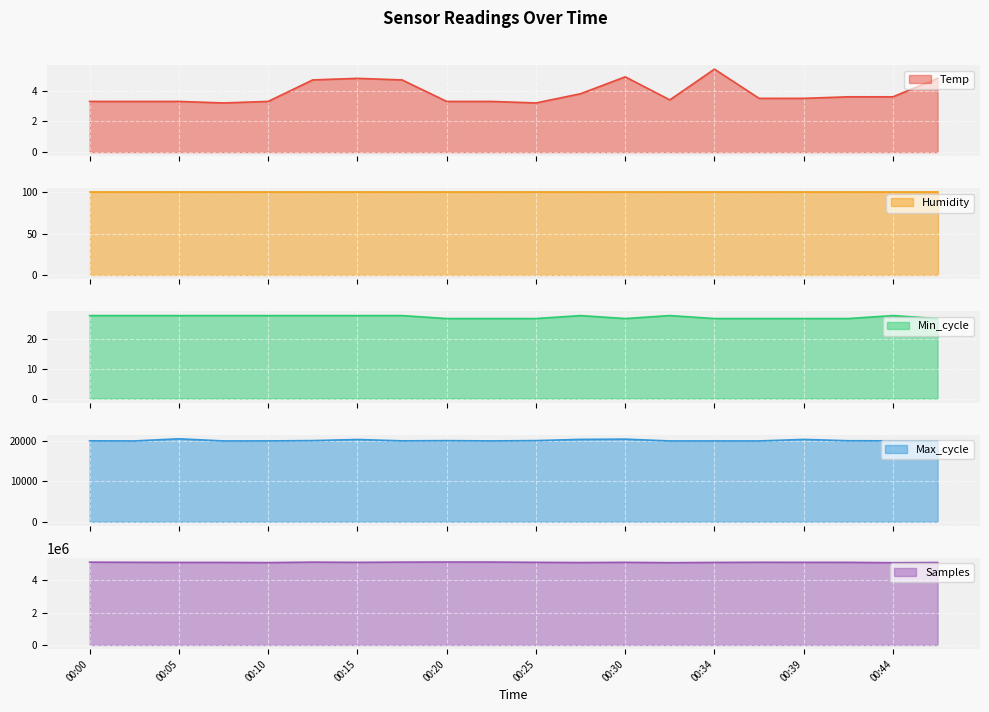

Which series changed the most between 00:10 and 00:22?

Samples